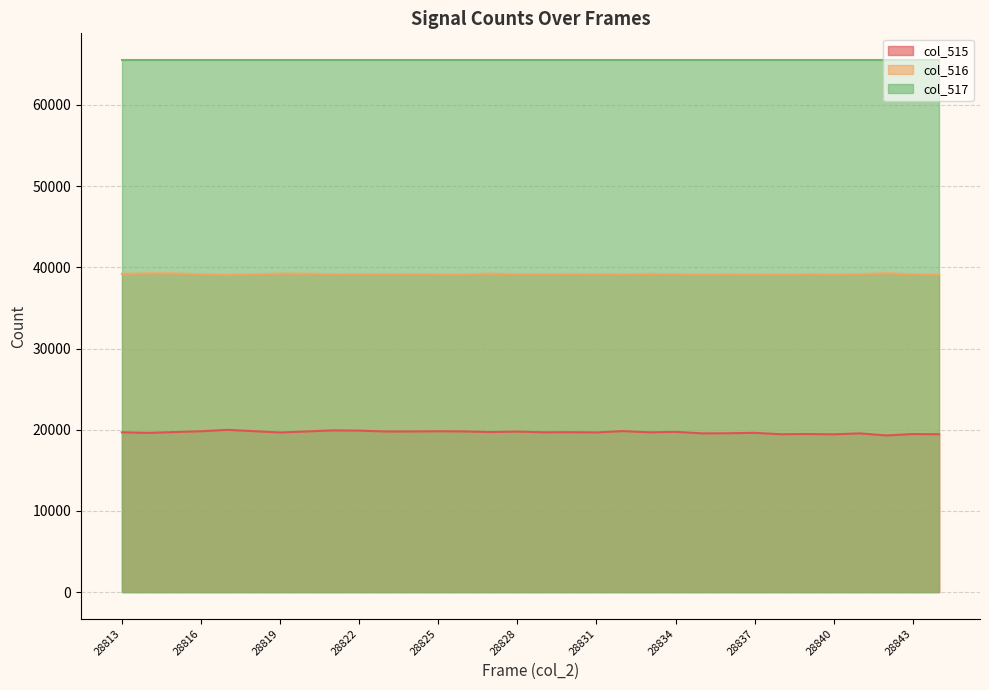

What is the approximate value of col_517 line at 29?

65535